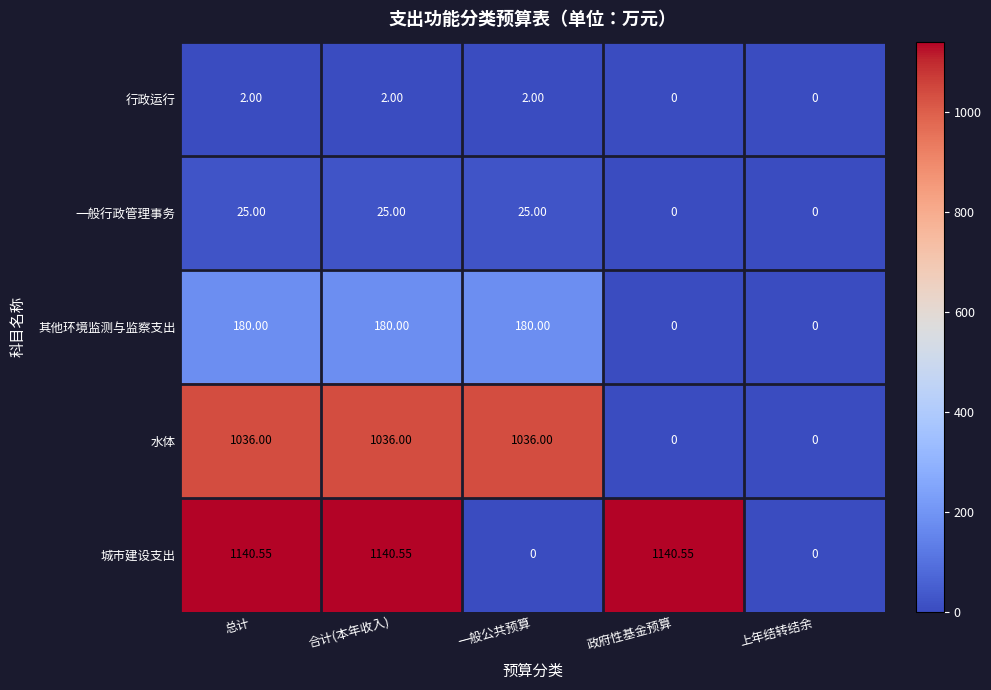

Is the value of 水体 at 合计(本年收入) greater than the value of 城市建设支出 at 上年结转结余?

Yes